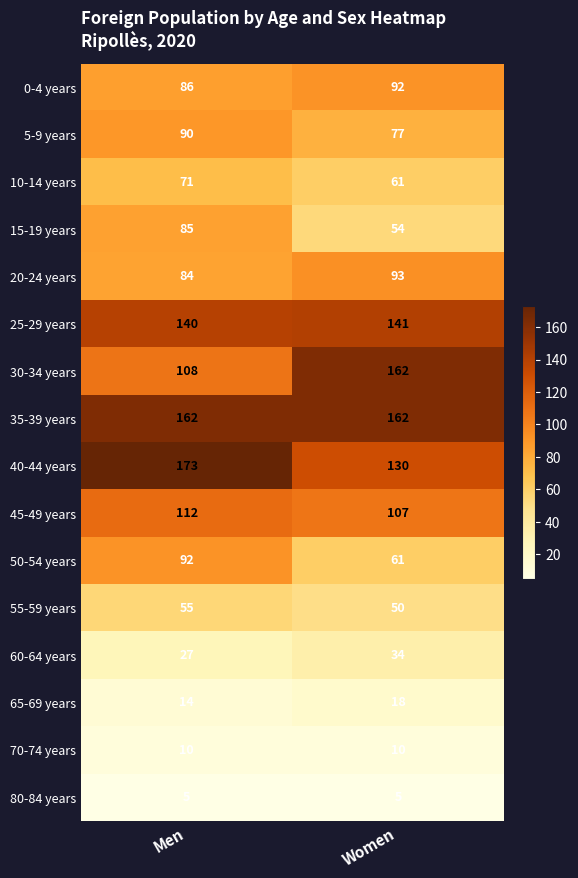

What is the sum of the 30-34 years values at Women and Men?

270